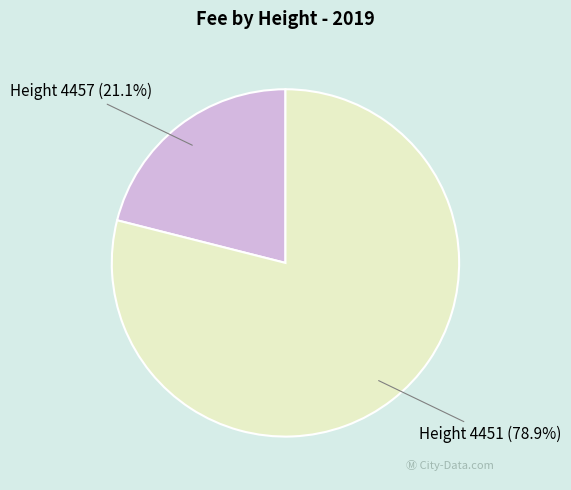

To the nearest percent, what is the difference between the Height 4457 and Height 4451 slice percentages?

58%